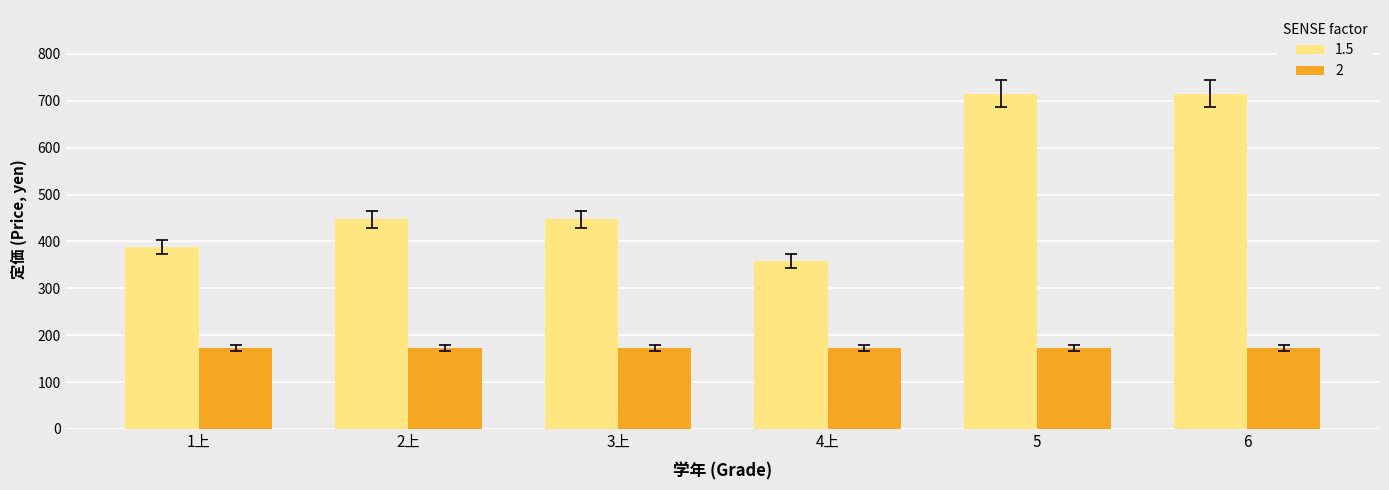

What is the maximum value shown in the chart?

715